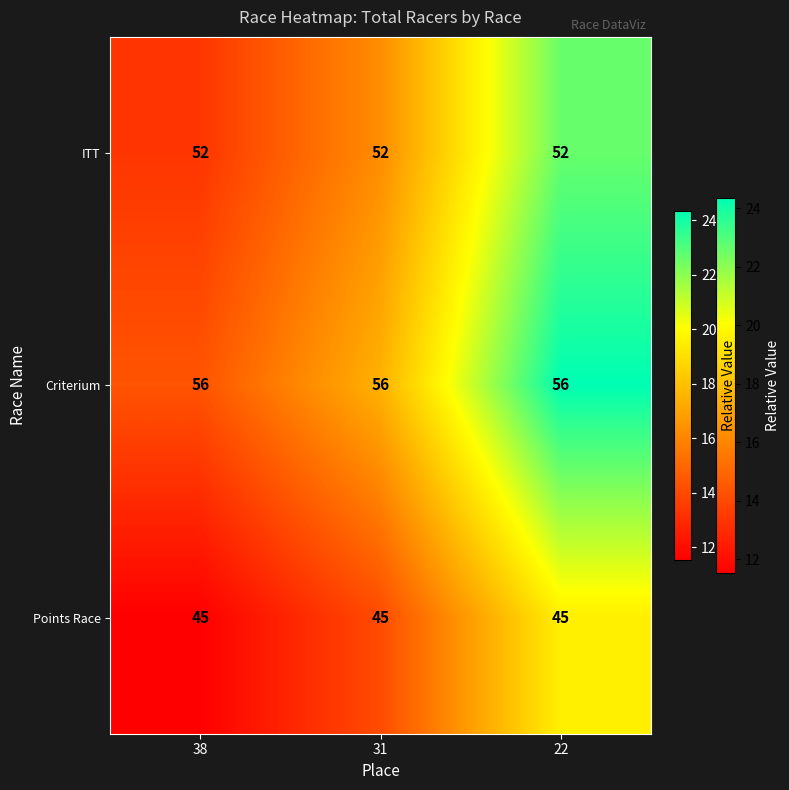

The value of Points Race at 31 is 11. True or false?

False